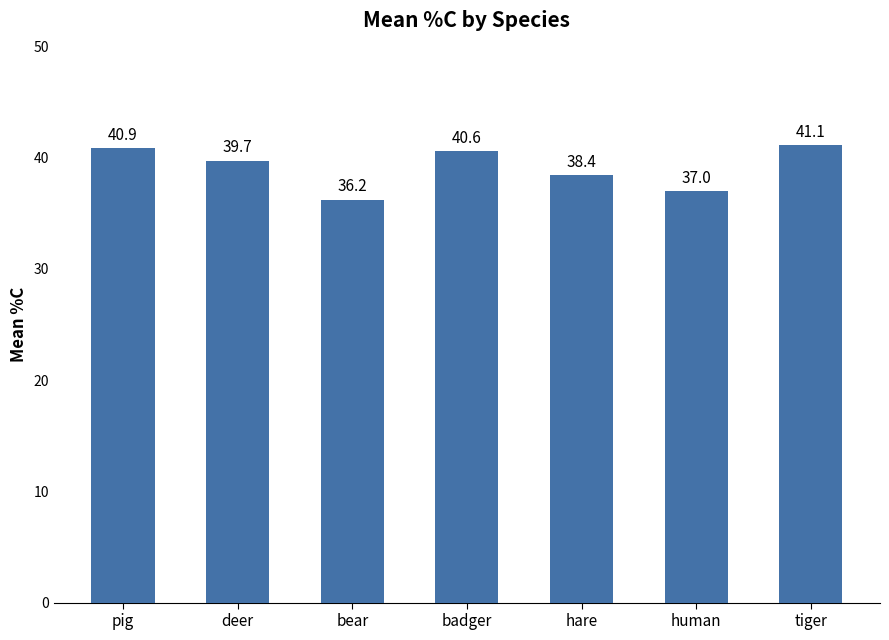

What is the average value?

39.1